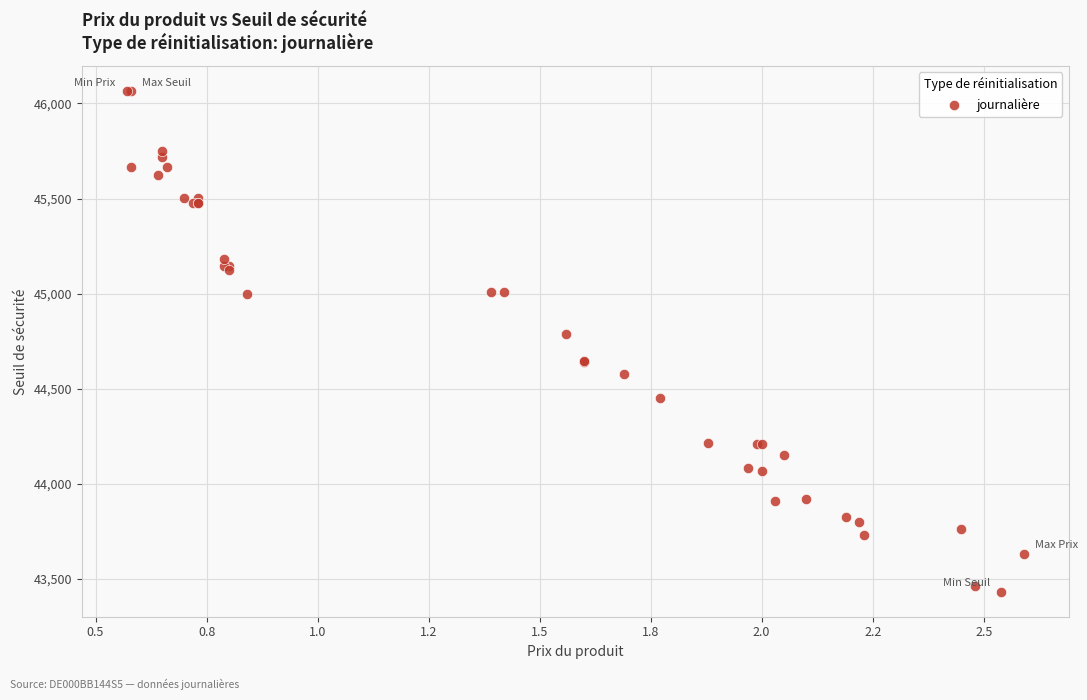

What Y value in the scatter plot is closest to 44749?

44787.8